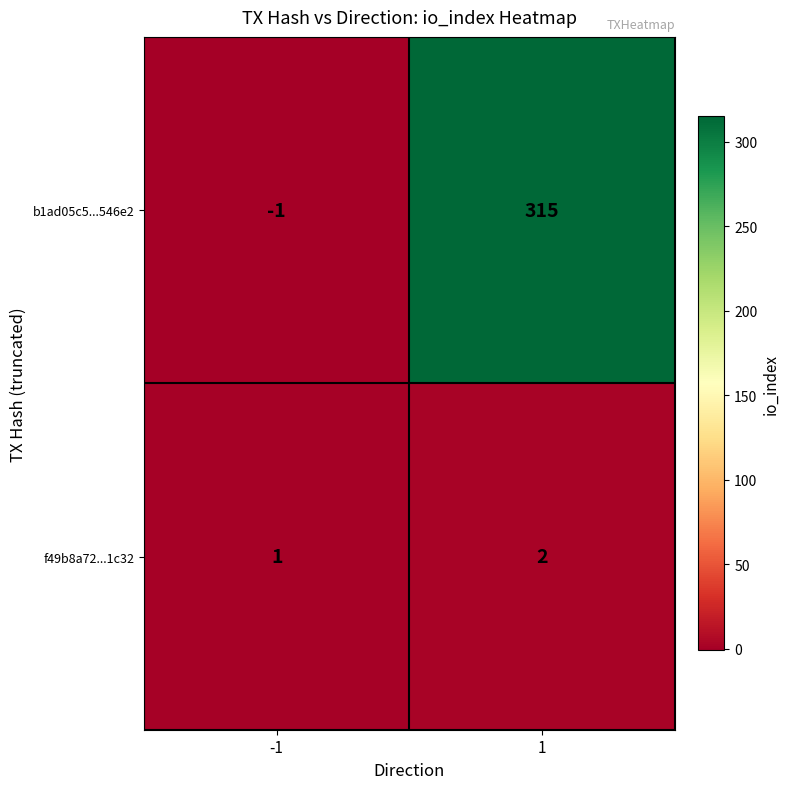

At which category does the chart reach its peak across all series?

1